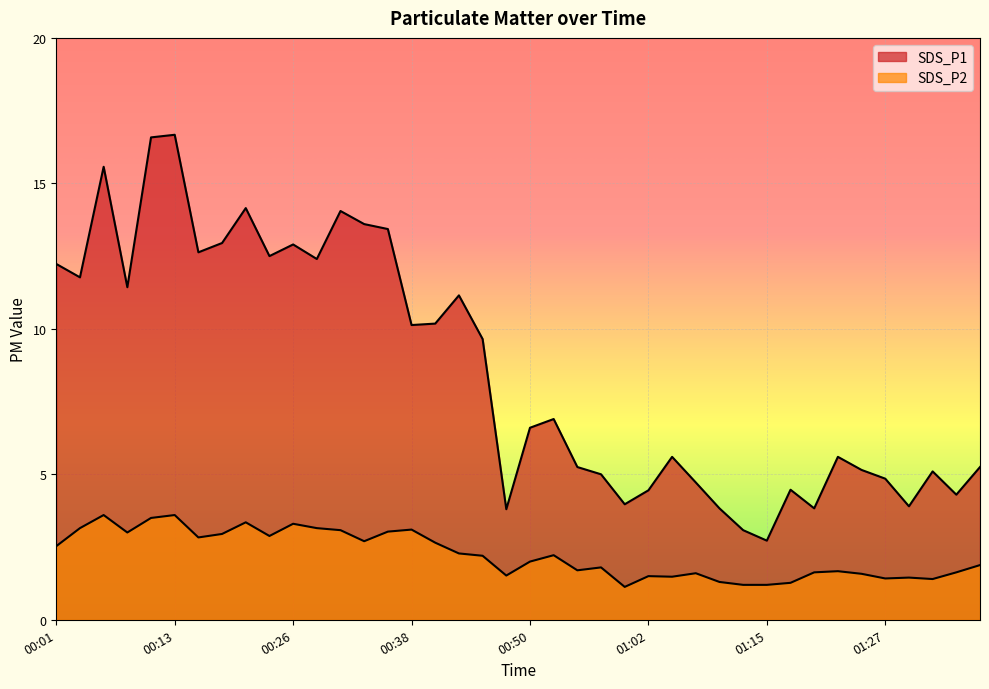

Reading left to right, list all the values displayed in this chart.

SDS_P1: 00:01=12.2	00:04=11.8	00:06=15.6	00:08=11.4	00:11=16.6	00:13=16.7	00:16=12.6	00:18=12.9	00:21=14.2	00:23=12.5	00:26=12.9	00:28=12.4	00:30=14.1	00:33=13.6	00:35=13.4	00:38=10.1	00:40=10.2	00:43=11.2	00:45=9.7	00:47=3.8	00:50=6.6	00:52=6.9	00:55=5.2	00:57=5.0	01:00=4.0	01:02=4.5	01:05=5.6	01:08=4.7	01:10=3.8	01:13=3.1	01:15=2.7	01:18=4.5	01:20=3.8	01:23=5.6	01:25=5.2	01:27=4.8	01:30=3.9	01:32=5.1	01:35=4.3	01:37=5.2
SDS_P2: 00:01=2.5	00:04=3.1	00:06=3.6	00:08=3.0	00:11=3.5	00:13=3.6	00:16=2.8	00:18=3.0	00:21=3.4	00:23=2.9	00:26=3.3	00:28=3.1	00:30=3.1	00:33=2.7	00:35=3.0	00:38=3.1	00:40=2.6	00:43=2.3	00:45=2.2	00:47=1.5	00:50=2.0	00:52=2.2	00:55=1.7	00:57=1.8	01:00=1.1	01:02=1.5	01:05=1.5	01:08=1.6	01:10=1.3	01:13=1.2	01:15=1.2	01:18=1.3	01:20=1.6	01:23=1.7	01:25=1.6	01:27=1.4	01:30=1.4	01:32=1.4	01:35=1.6	01:37=1.9